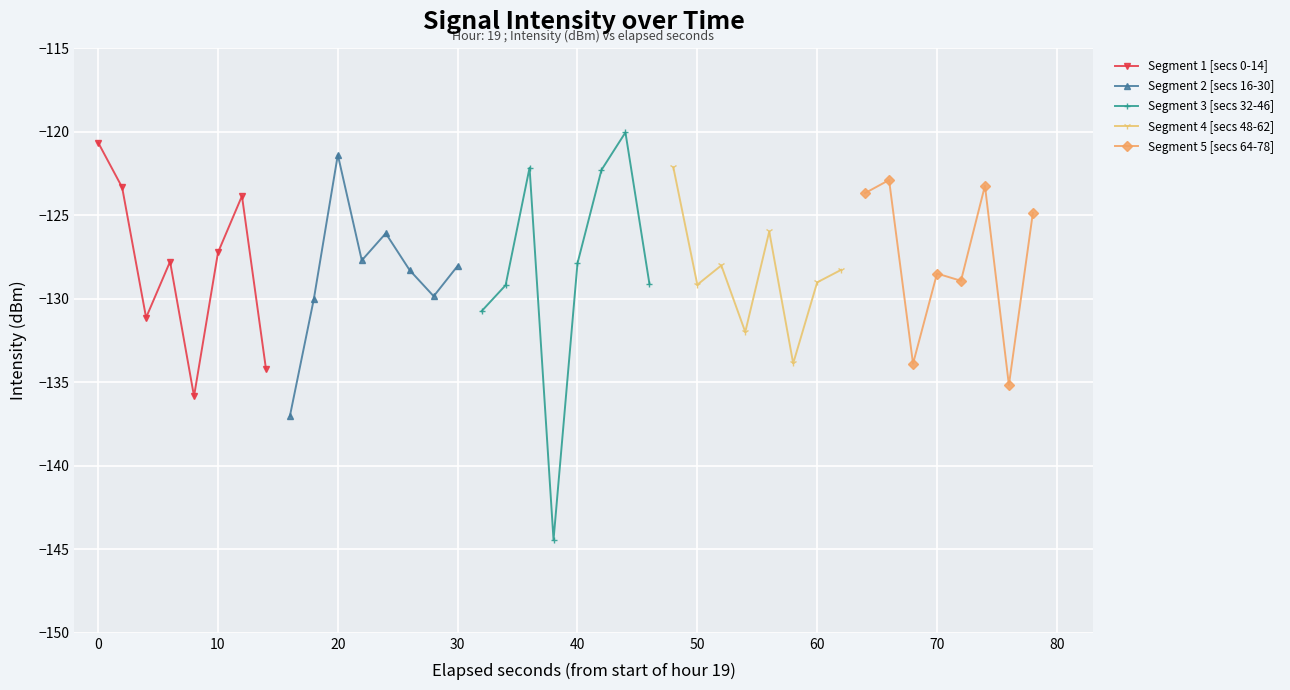

What is the value of the Segment 5 [secs 64-78] point at the 4th from the left?

-128.5